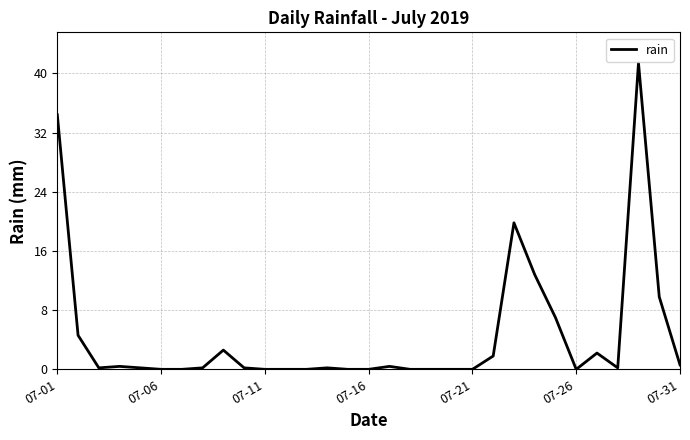

What is the greatest value displayed?

41.4